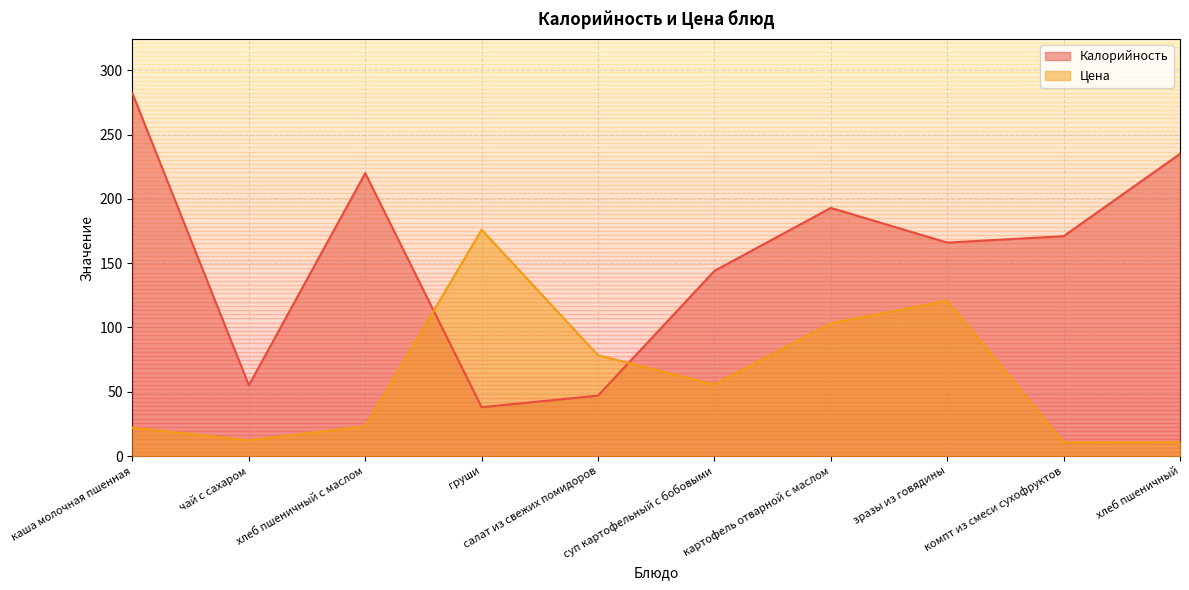

Which category has the lowest value in the Калорийность series?

груши